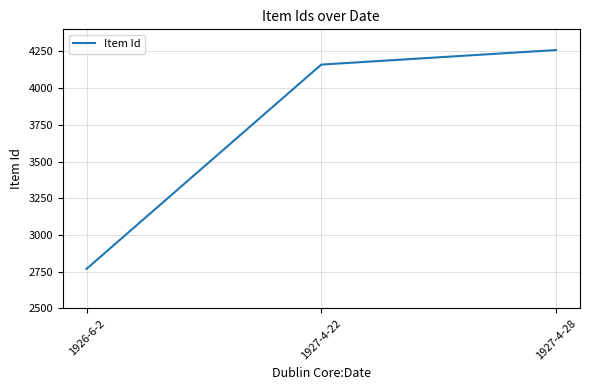

Which has a higher value, 1927-4-22 or 1927-4-28?

1927-4-28